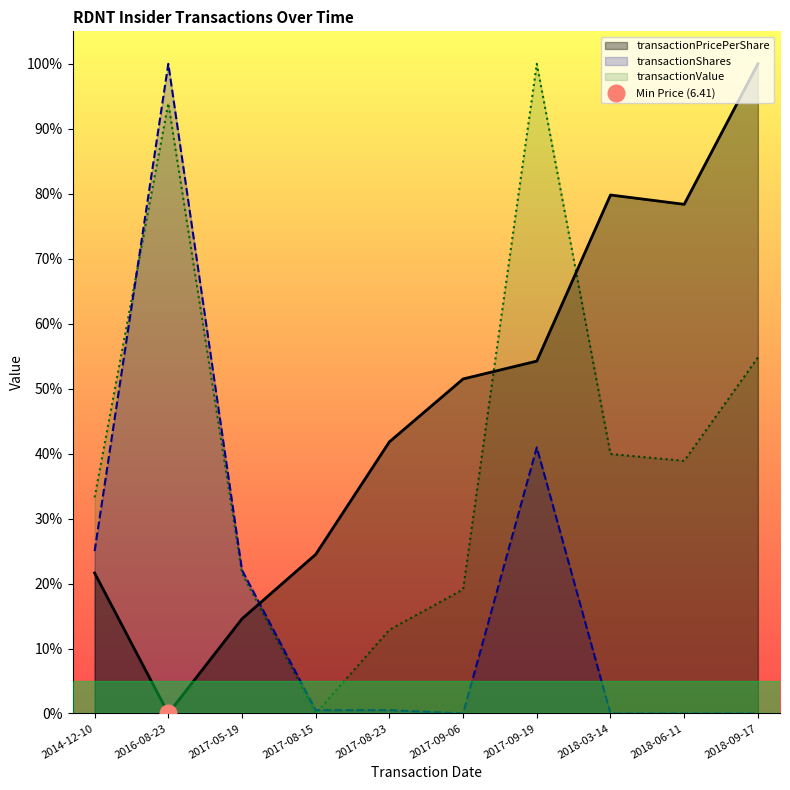

Reading right to left, list all the values displayed in this chart.

transactionPricePerShare: 1.0	0.8	0.8	0.5	0.5	0.4	0.2	0.1	0.0	0.2
transactionShares: 0.0	0.0	0.0	0.4	0.0	0.0	0.0	0.2	1.0	0.2
transactionValue: 0.5	0.4	0.4	1.0	0.2	0.1	0.0	0.2	0.9	0.3